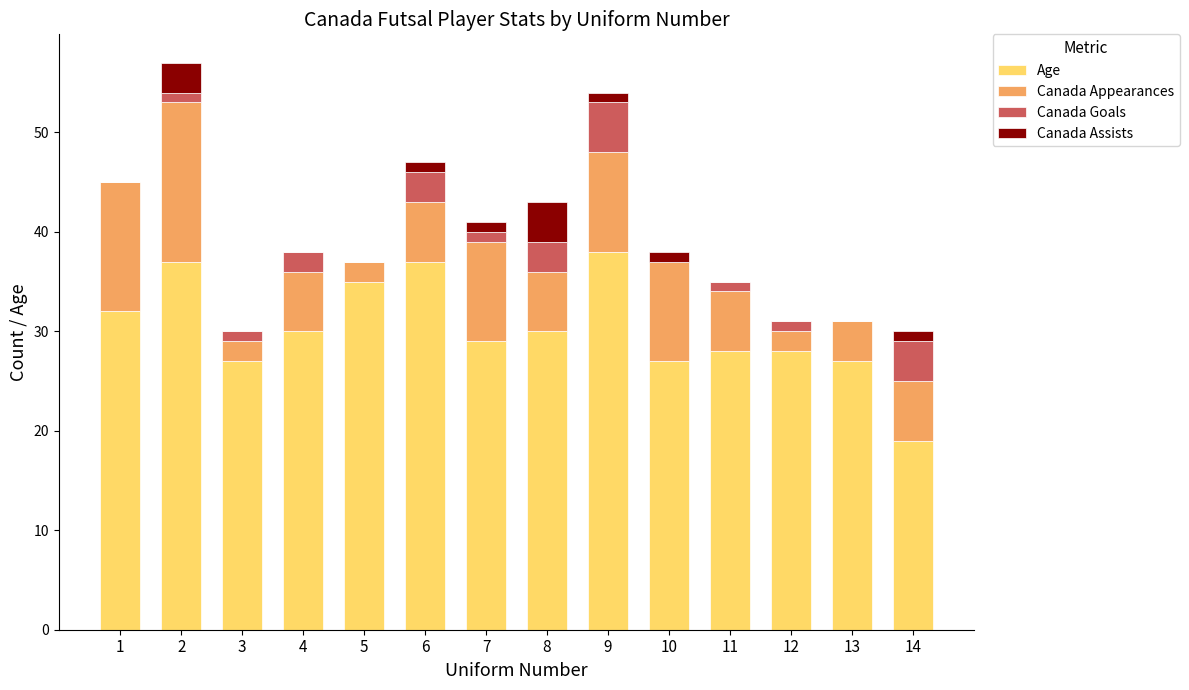

True or false: Age has a value of 27 at 3.

True